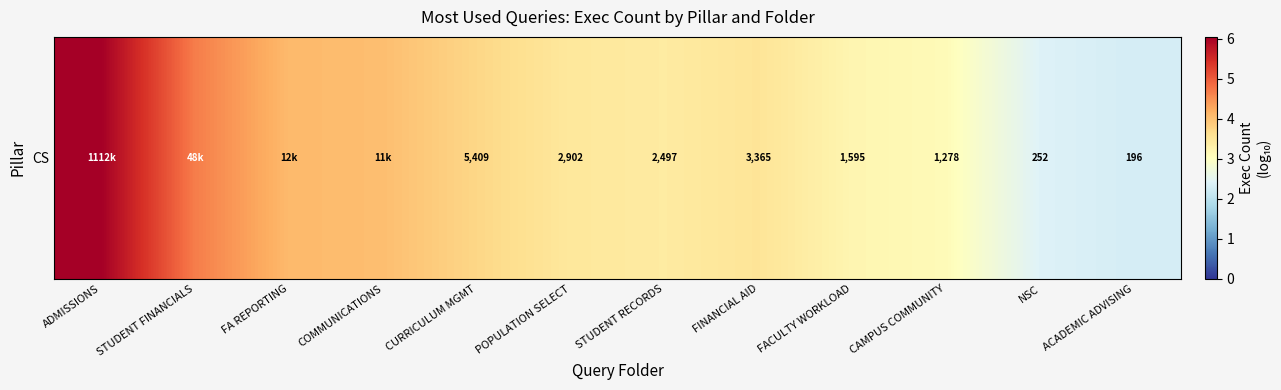

Reading left to right, transcribe all the data shown in this chart.

6.0	4.7	4.1	4.0	3.7	3.5	3.4	3.5	3.2	3.1	2.4	2.3